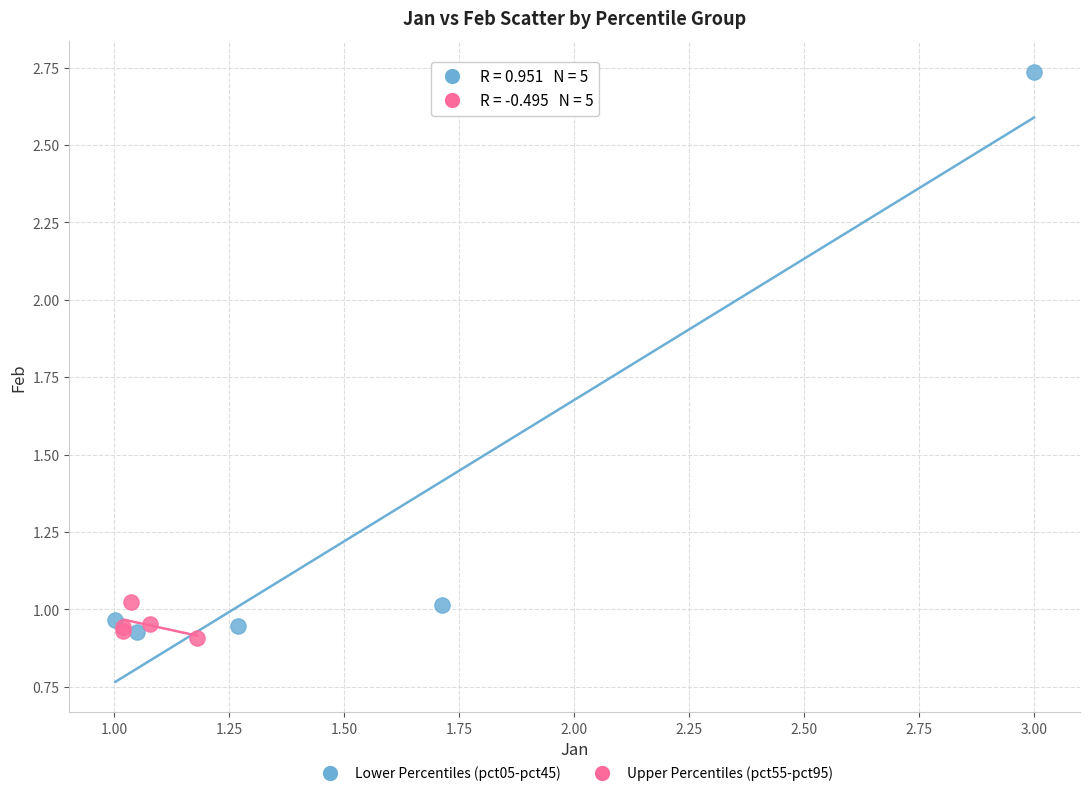

Which series contains the highest Y value?

Lower Percentiles (pct05-pct45)